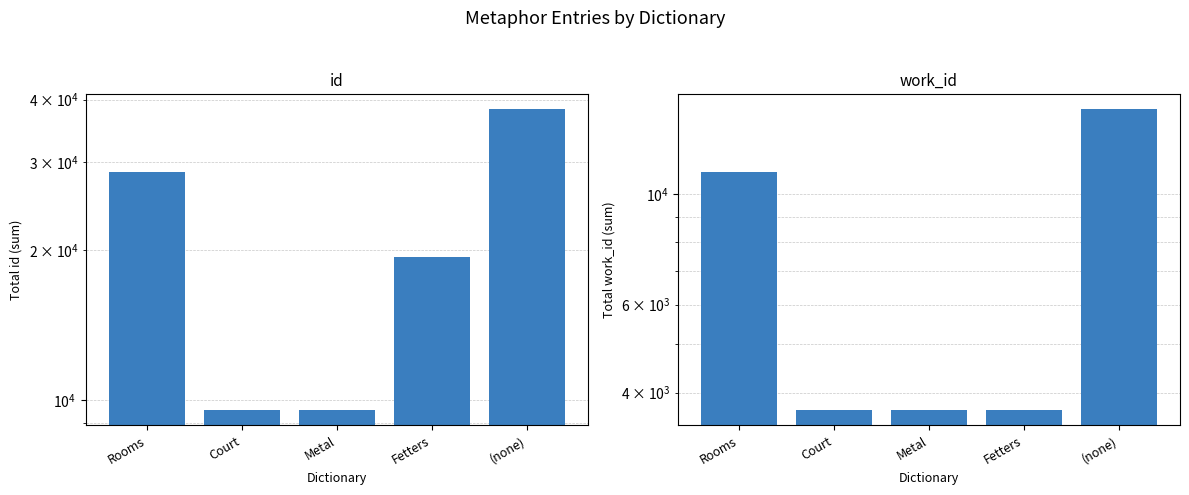

What is the label of the 1st bar from the right?

(none)